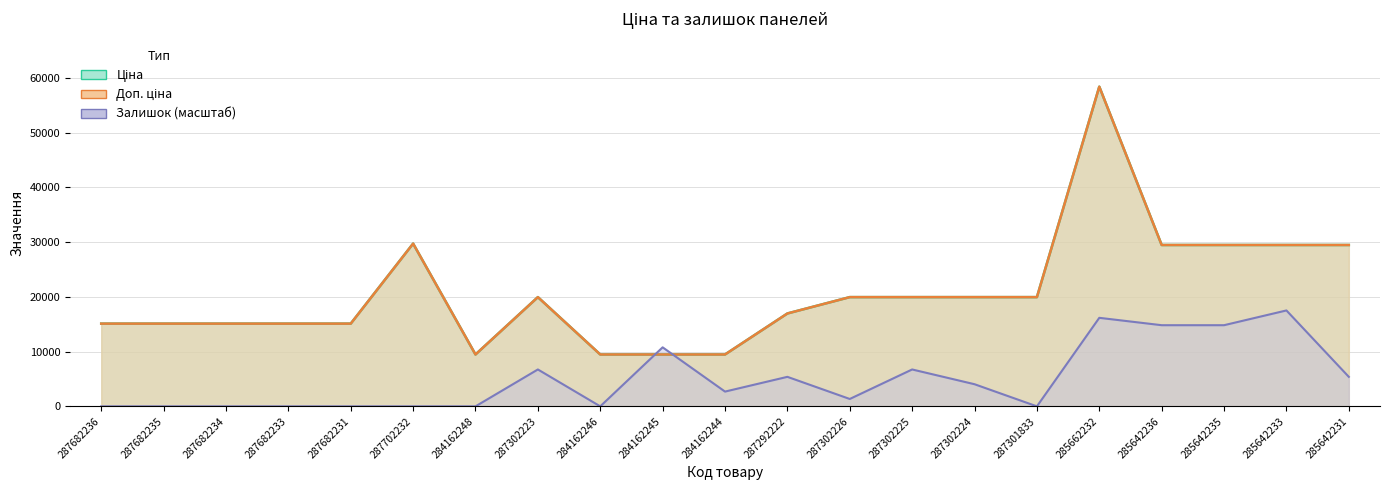

Which category has the highest value across all series?

285662232